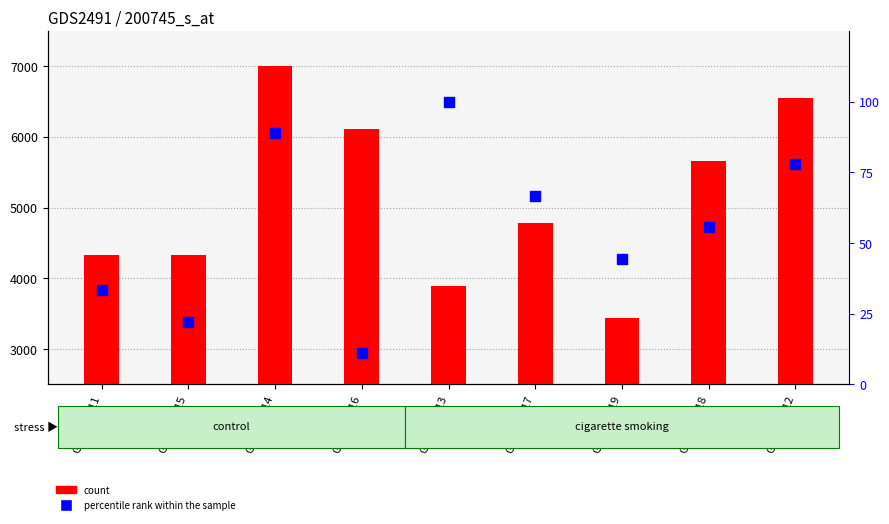

Which series reaches the minimum Y coordinate?

percentile rank within the sample